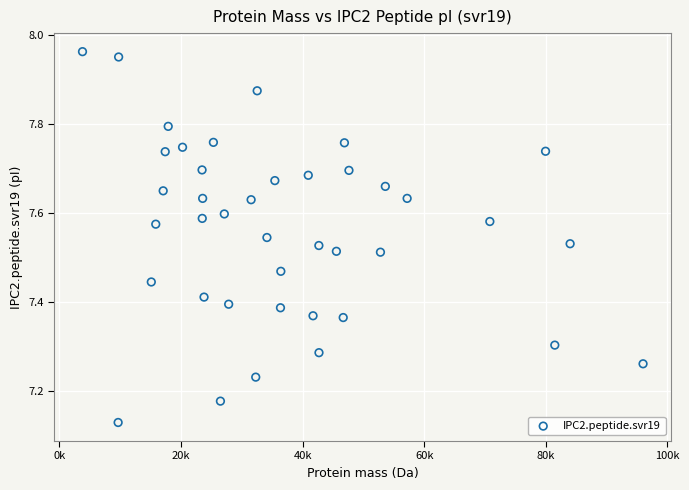

What is the range of Y values (max minus min)?

0.8